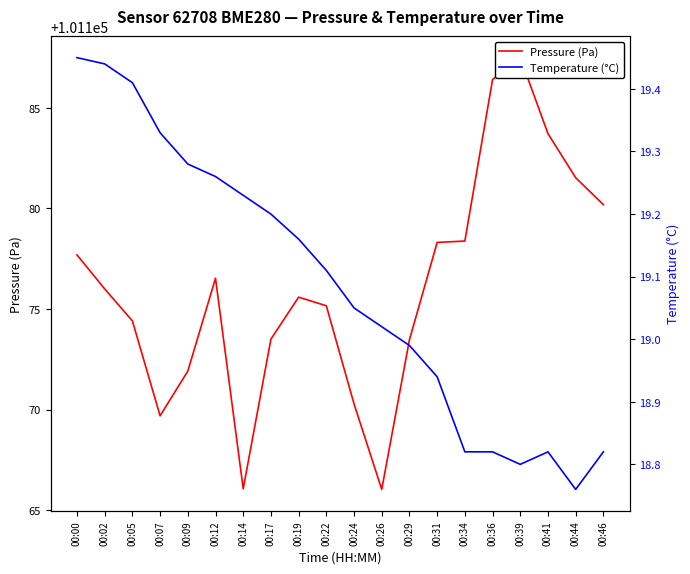

Reading left to right, extract all data points from this chart.

Pressure (Pa): 00:00=101177.7	00:02=101176.0	00:05=101174.4	00:07=101169.7	00:09=101171.9	00:12=101176.5	00:14=101166.1	00:17=101173.5	00:19=101175.6	00:22=101175.2	00:24=101170.3	00:26=101166.0	00:29=101173.5	00:31=101178.3	00:34=101178.4	00:36=101186.4	00:39=101187.5	00:41=101183.7	00:44=101181.5	00:46=101180.2
Temperature (°C): 00:00=19.4	00:02=19.4	00:05=19.4	00:07=19.3	00:09=19.3	00:12=19.3	00:14=19.2	00:17=19.2	00:19=19.2	00:22=19.1	00:24=19.1	00:26=19.0	00:29=19.0	00:31=18.9	00:34=18.8	00:36=18.8	00:39=18.8	00:41=18.8	00:44=18.8	00:46=18.8